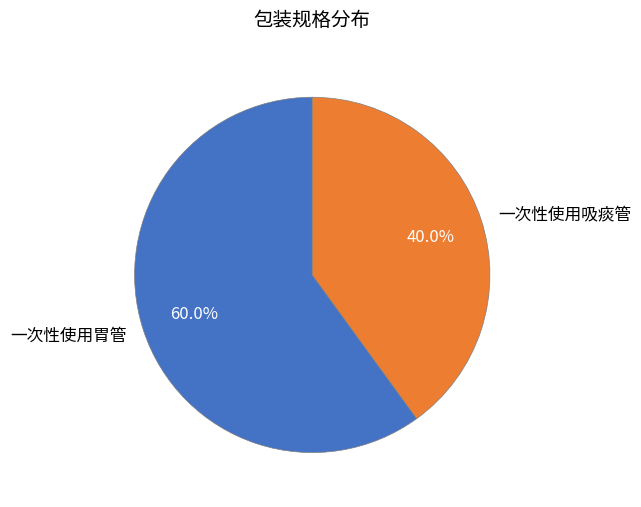

To the nearest percent, what is the difference between the largest and smallest slice percentages?

20%